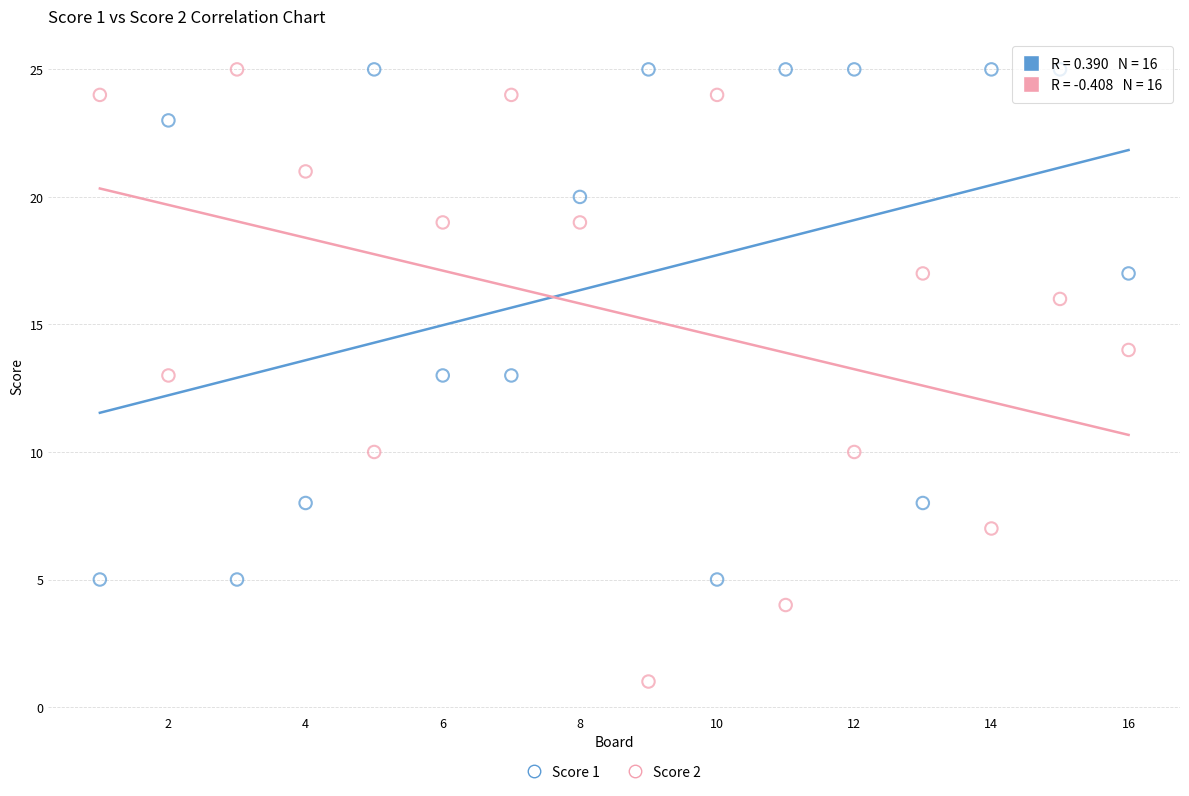

Which series has the largest Y range (max minus min)?

Score 2